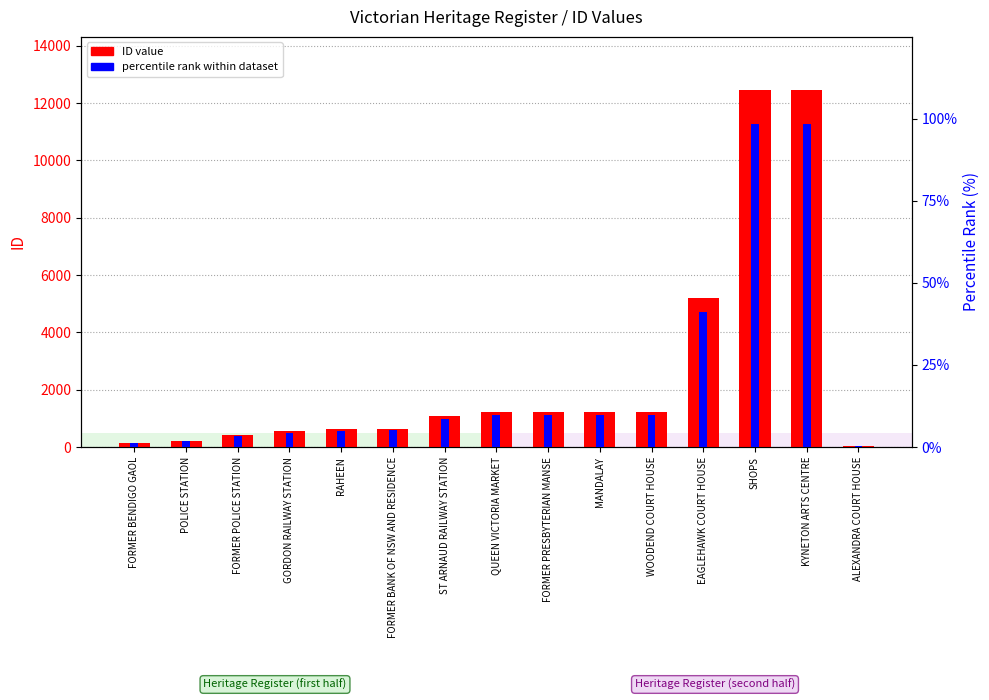

At which category does the chart reach its minimum across all series?

ALEXANDRA COURT HOUSE